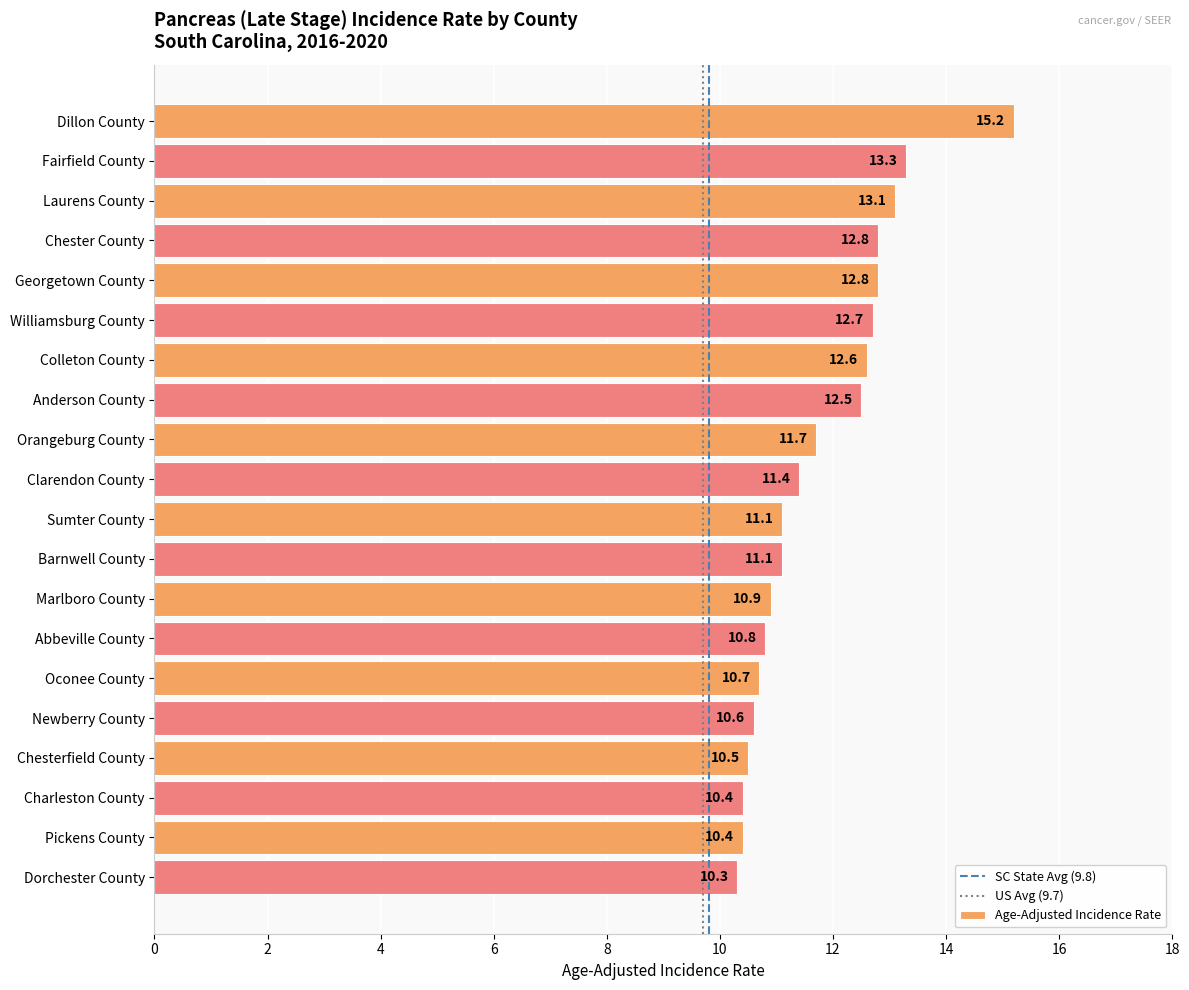

Count the number of categories in the chart.

20